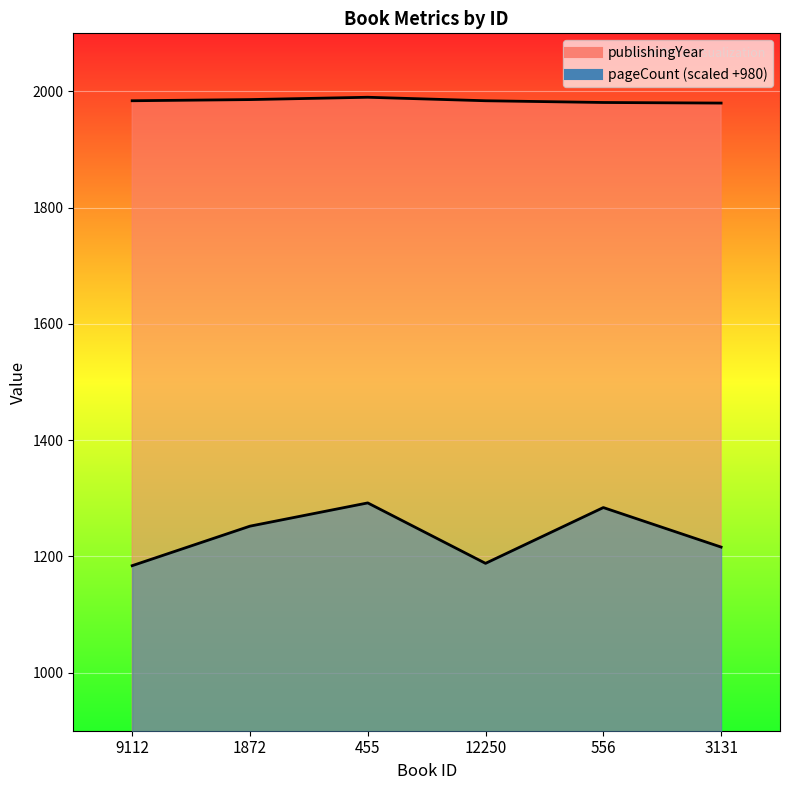

Between 455 and 3131, which is larger?

455